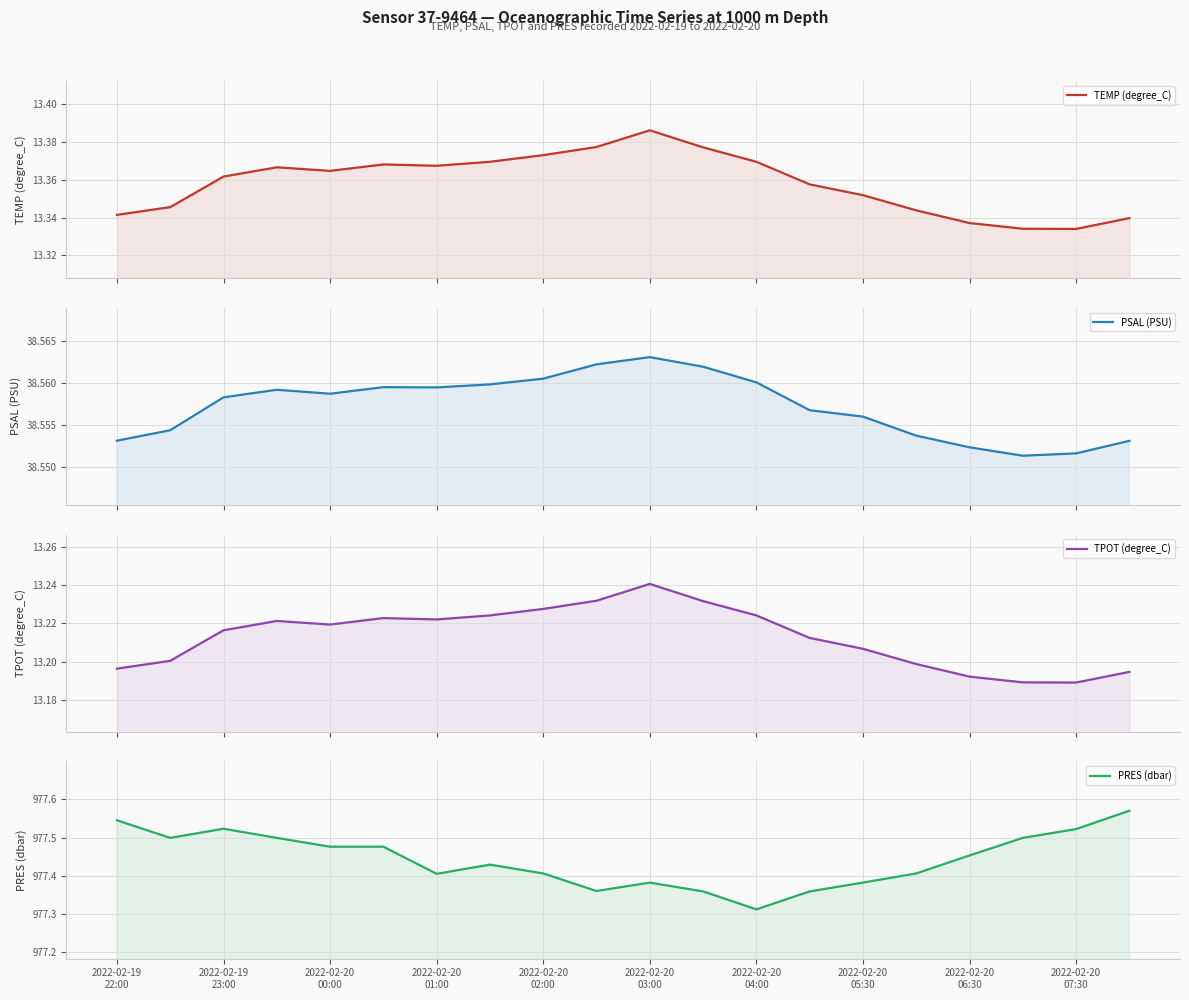

True or false: TPOT (degree_C) and TEMP (degree_C) cross at least once.

False